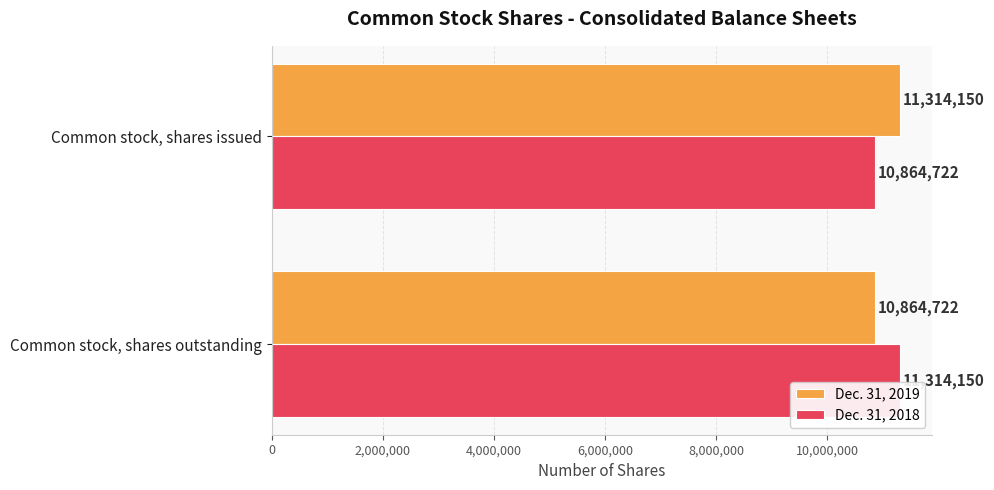

The value of Dec. 31, 2019 at Common stock, shares issued is 18622617. True or false?

False